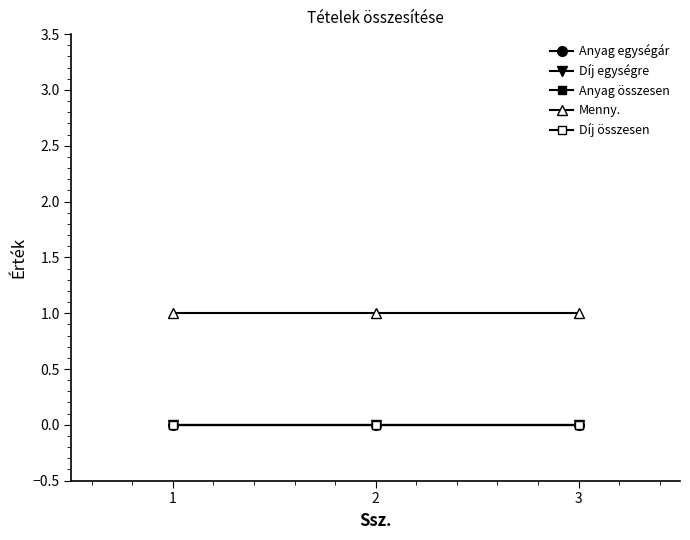

Is it true that Díj egységre equals 0 at 1?

True